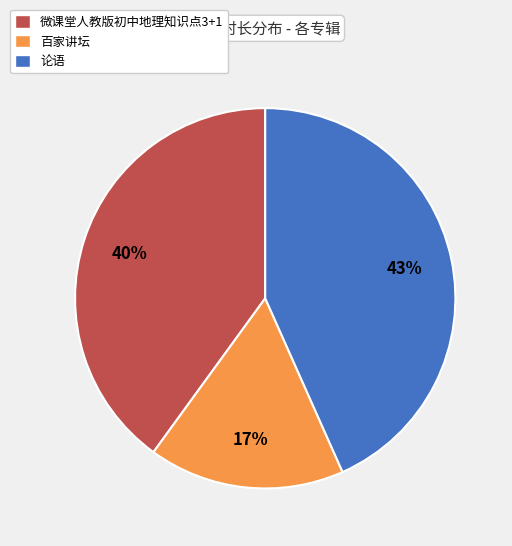

To the nearest percent, what is the average slice percentage?

33%